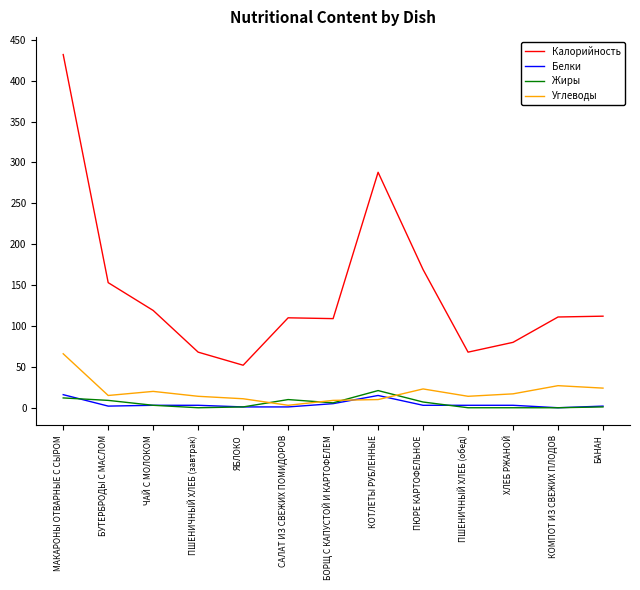

True or false: Углеводы and Калорийность intersect in this chart.

False